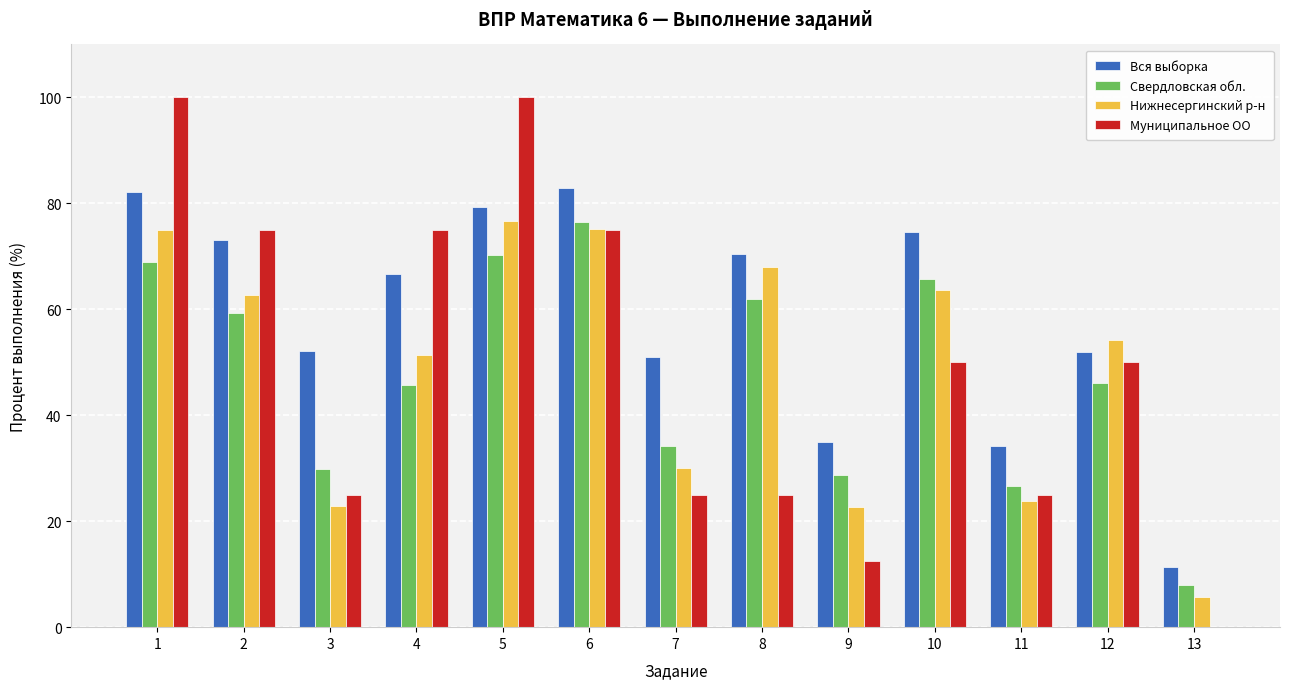

Is it true that Вся выборка equals 51.6 at 5?

False